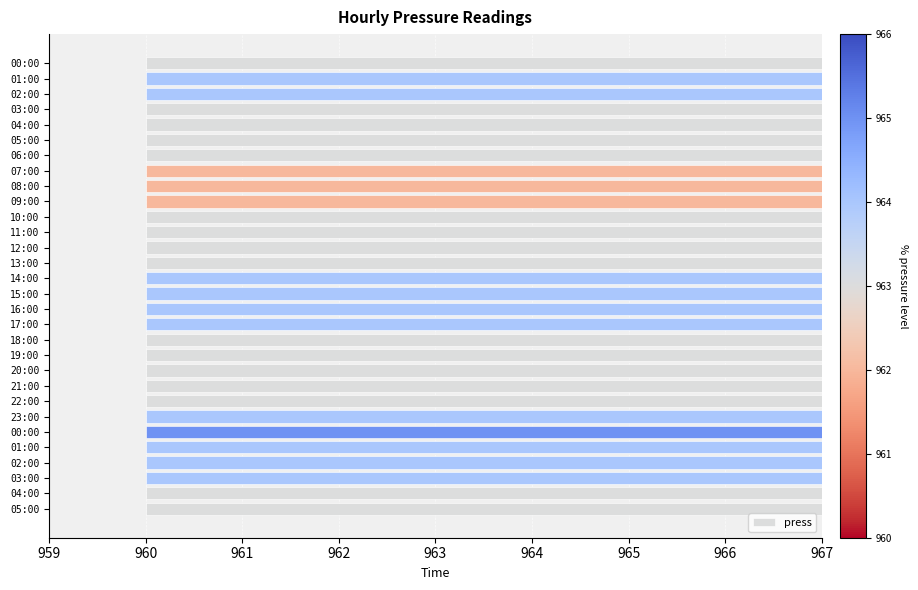

How many bars are there in total?

30